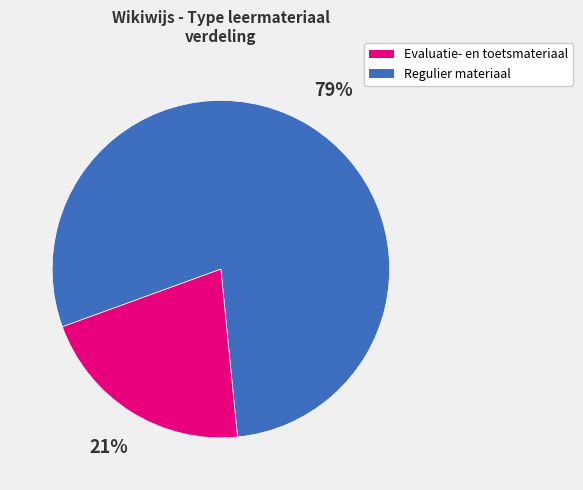

Is there a majority slice in this chart?

Yes